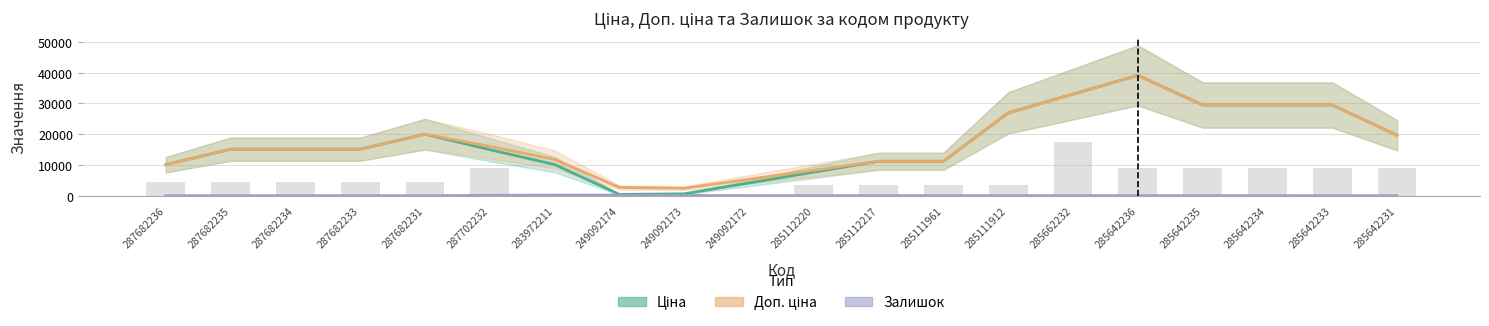

Is the value of Ціна at 285111961 greater than the value of Доп. ціна at 285642231?

No